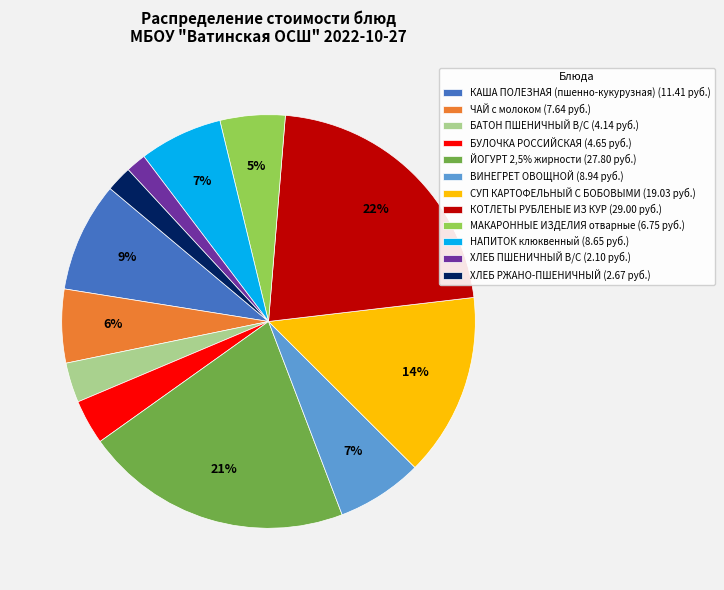

Which slice is the largest?

КОТЛЕТЫ РУБЛЕНЫЕ ИЗ КУР